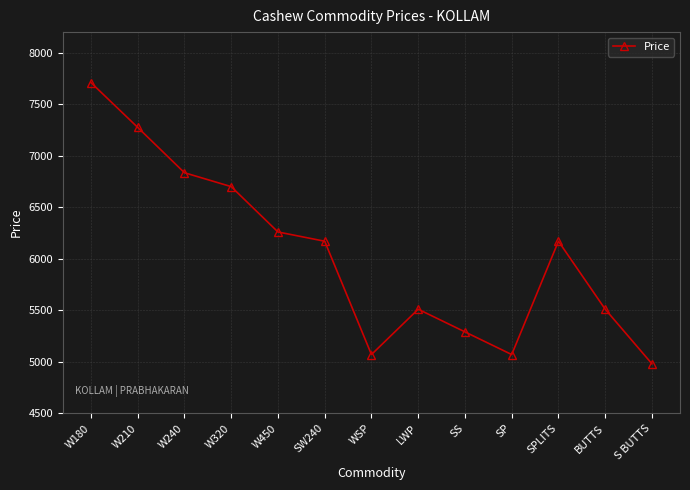

Reading right to left, list all the values displayed in this chart.

S BUTTS=4980	BUTTS=5510	SPLITS=6170	SP=5070	SS=5290	LWP=5510	WSP=5070	SW240=6170	W450=6260	W320=6700	W240=6835	W210=7275	W180=7710